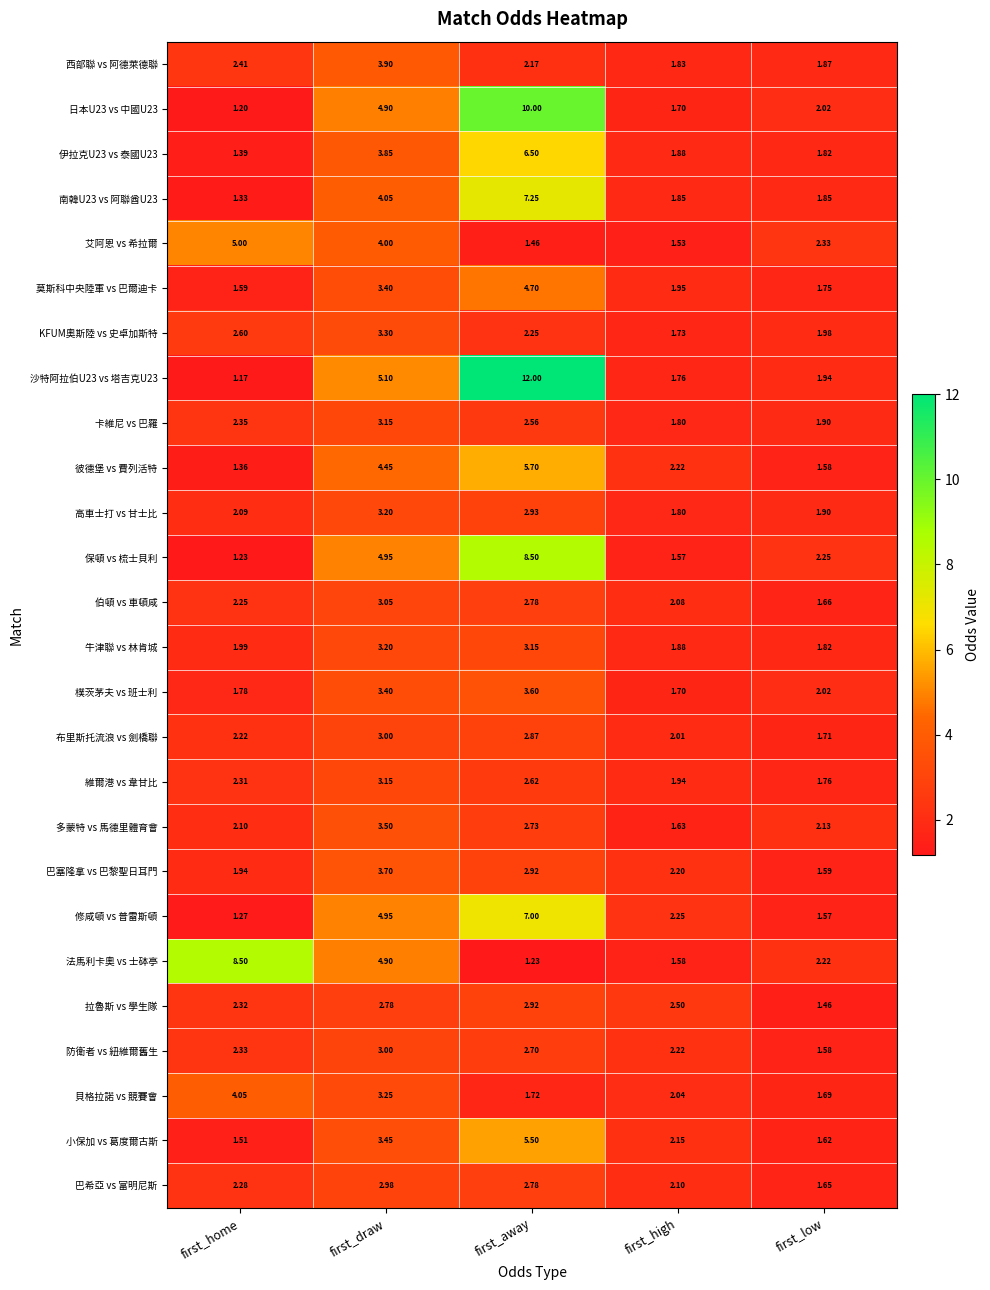

At which label is 南韓U23 vs 阿聯酋U23 closest to 4?

first_draw